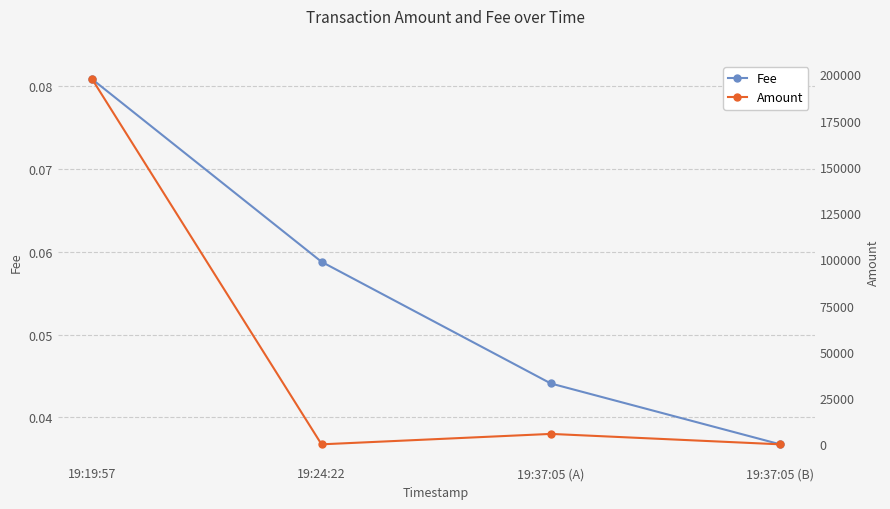

How many intersections are there between Amount and Fee?

3